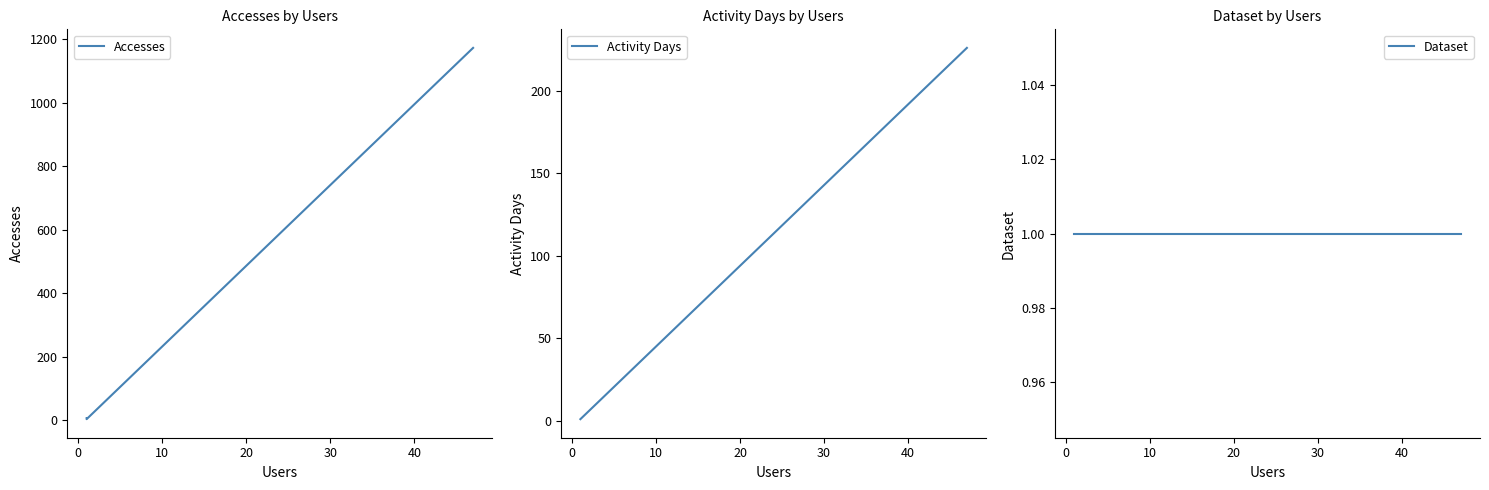

How many series are shown in this chart?

3